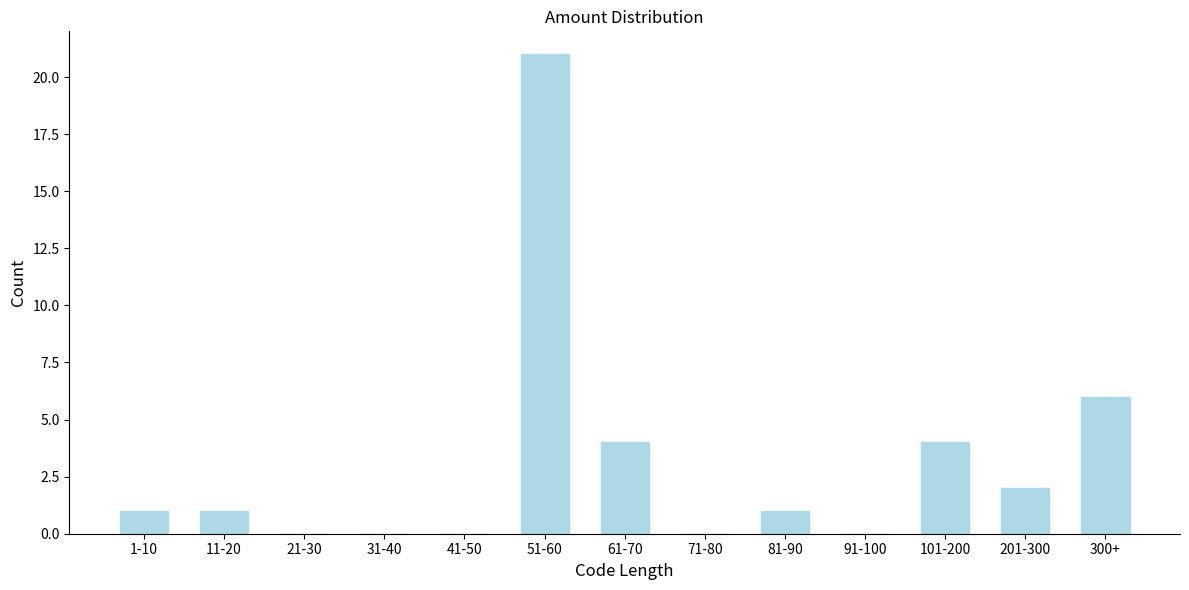

Reading right to left, extract all data points from this chart.

300+=6	201-300=2	101-200=4	91-100=0	81-90=1	71-80=0	61-70=4	51-60=21	41-50=0	31-40=0	21-30=0	11-20=1	1-10=1